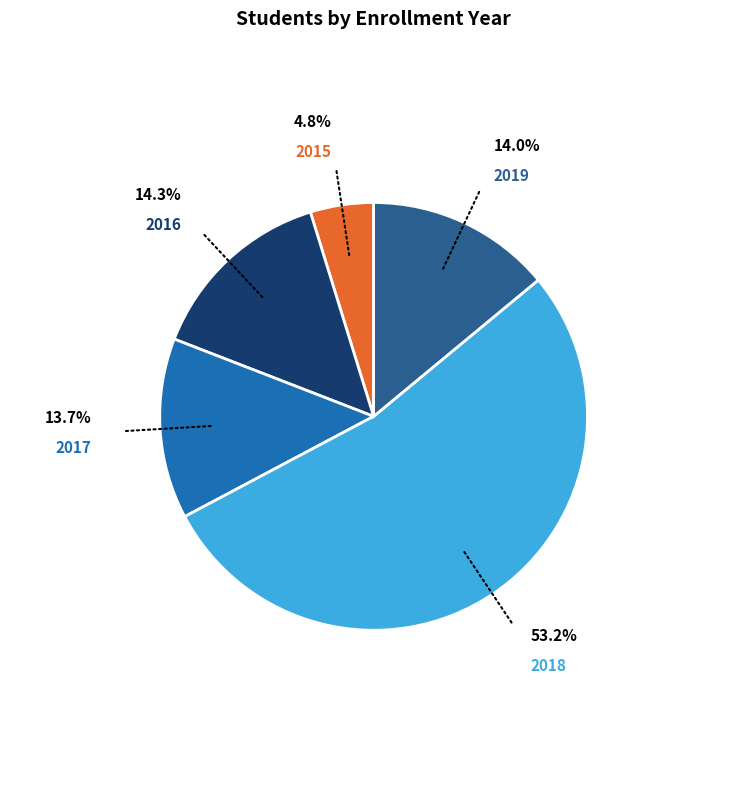

Is there any slice that represents more than half of the pie?

Yes